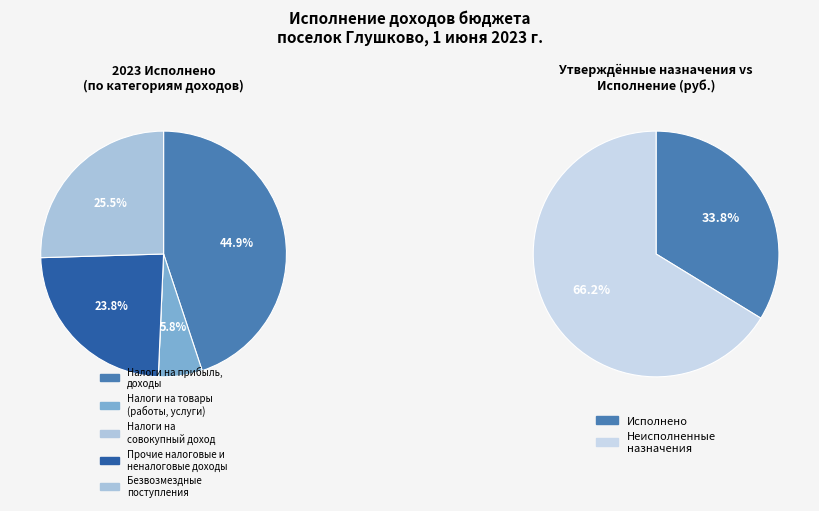

Between БЕЗВОЗМЕЗДНЫЕ ПОСТУПЛЕНИЯ and НАЛОГИ НА СОВОКУПНЫЙ ДОХОД, which is larger?

БЕЗВОЗМЕЗДНЫЕ ПОСТУПЛЕНИЯ